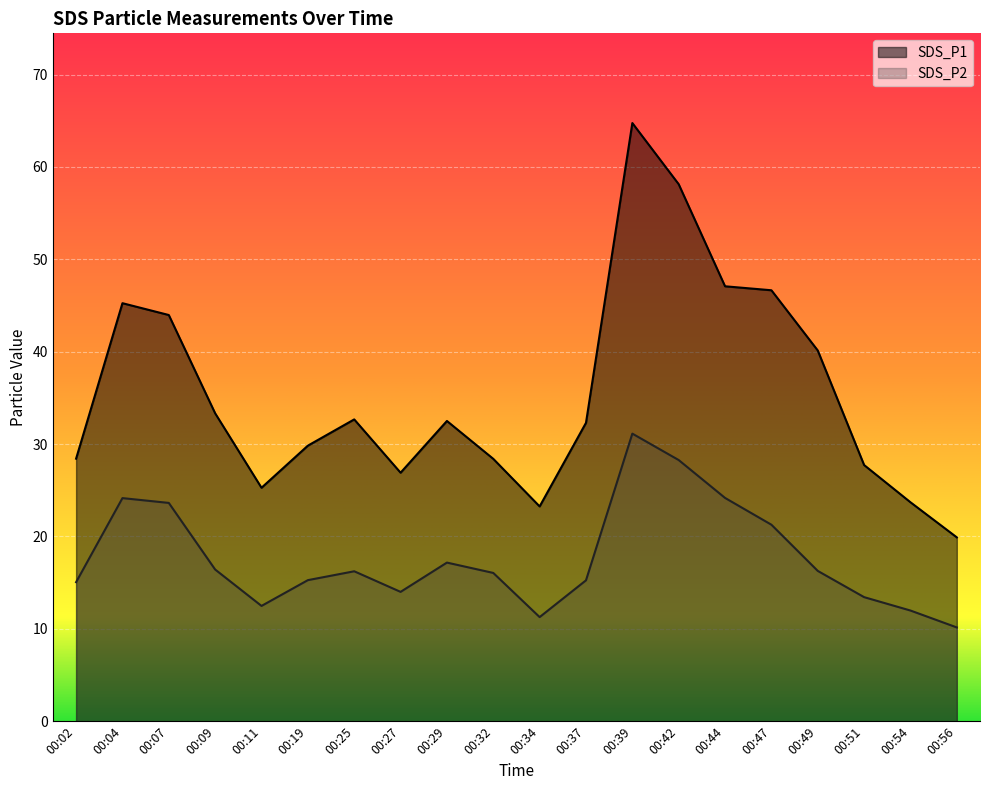

At which category does the chart reach its minimum across all series?

00:56